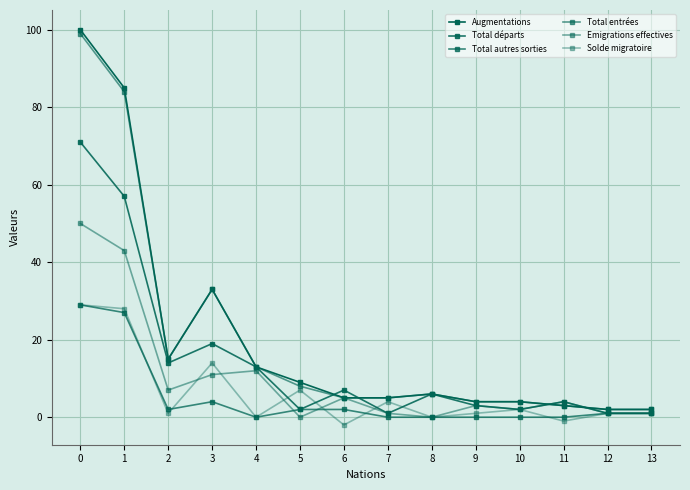

Is it true that Emigrations effectives equals 6 at 3?

False